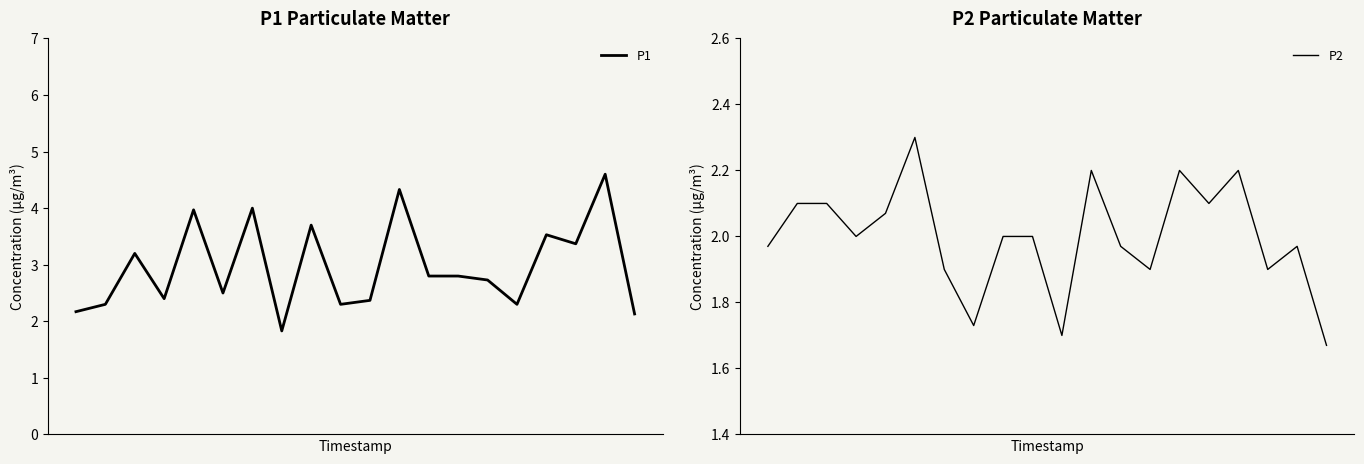

At which label is P2 closest to 1?

19